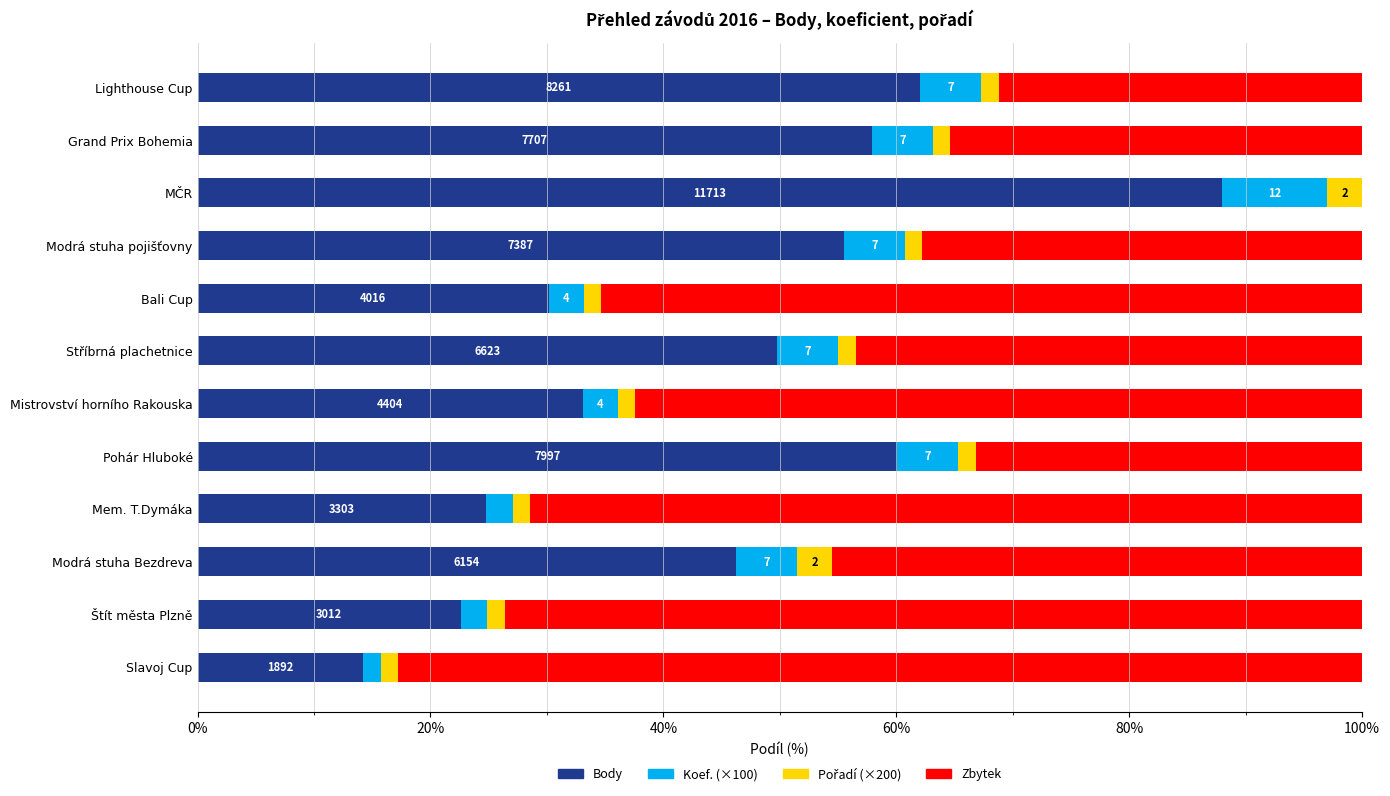

Which category has the highest value in the Body series?

MČR